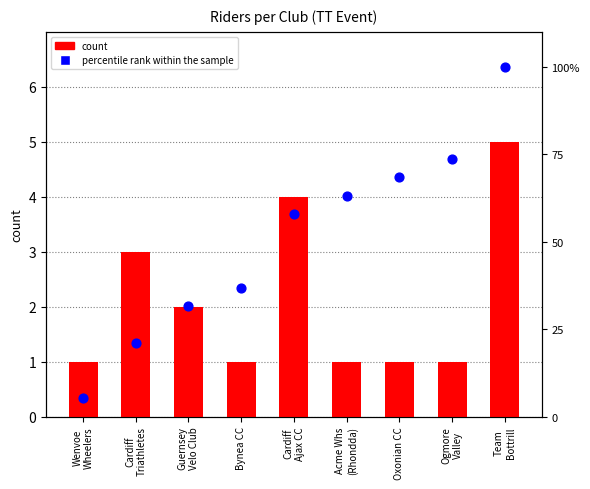

What are all the series names shown in the legend?

count, percentile rank within the sample